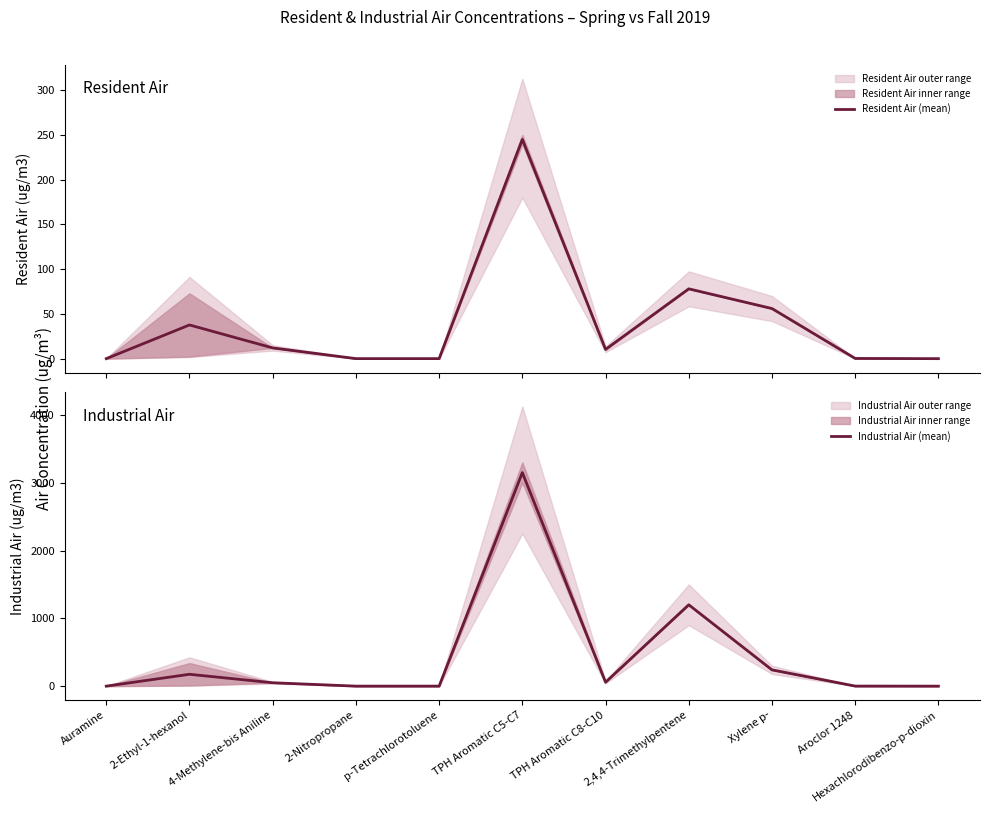

What is the approximate value of Industrial Air (mean) at 2-Nitropropane?

0.2